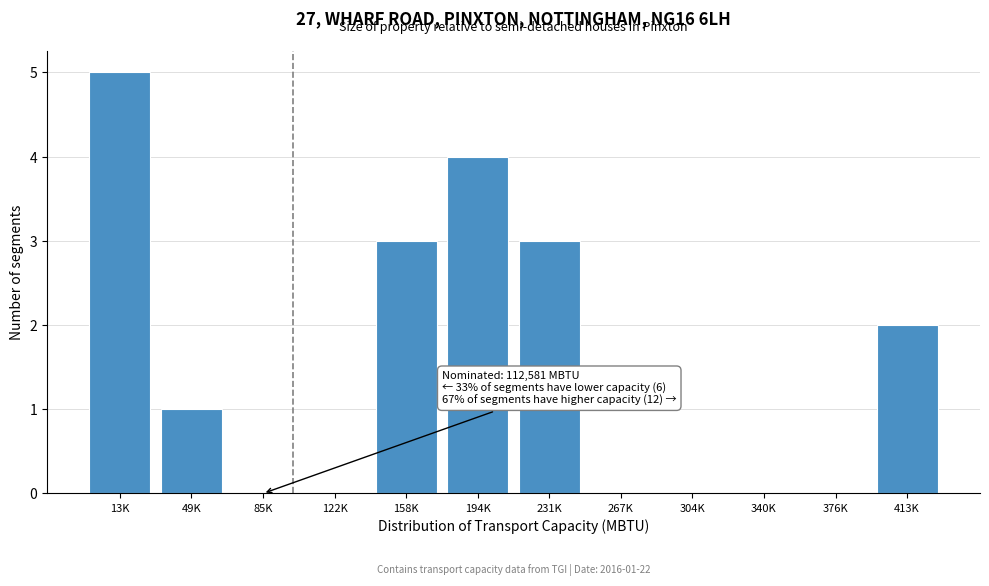

Reading right to left, extract all data points from this chart.

413K=2	376K=0	340K=0	304K=0	267K=0	231K=3	194K=4	158K=3	122K=0	85K=0	49K=1	13K=5